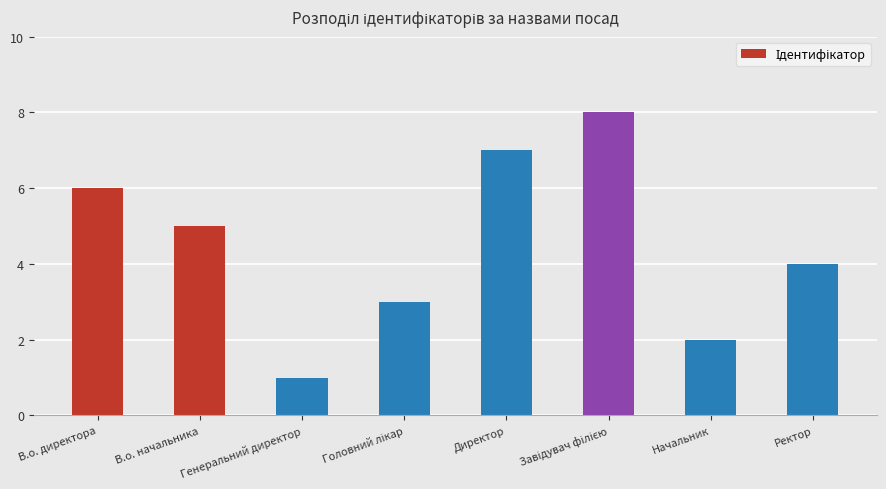

What is the change in value from В.о. начальника to Начальник?

-3